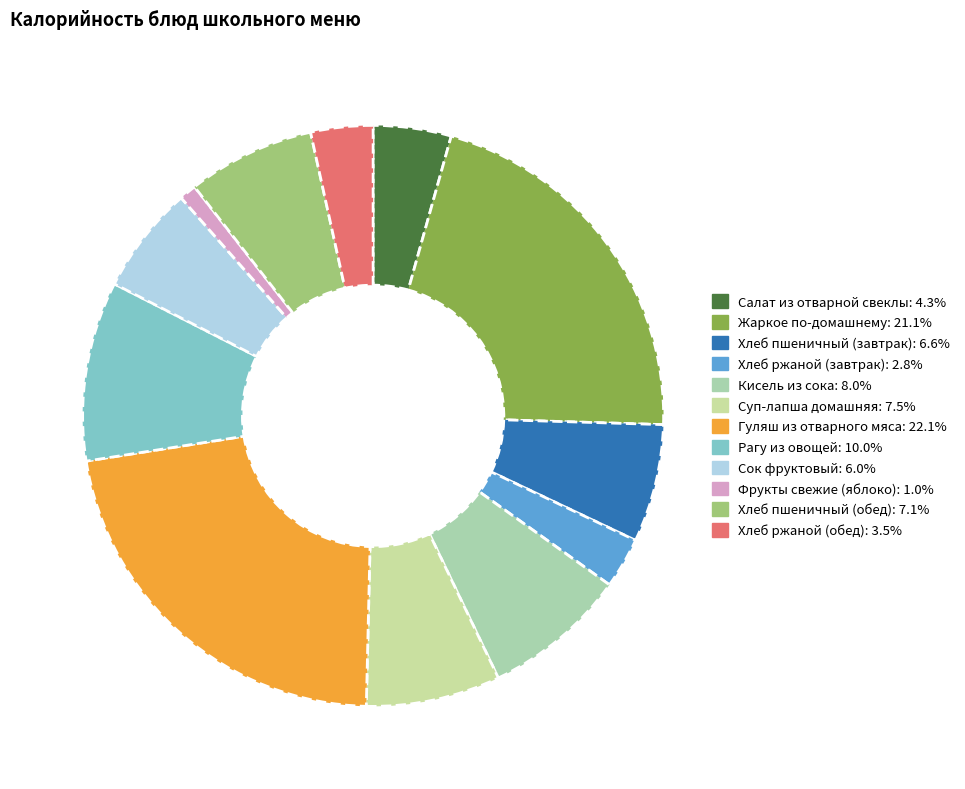

Which slice is the smallest?

Фрукты свежие (яблоко)